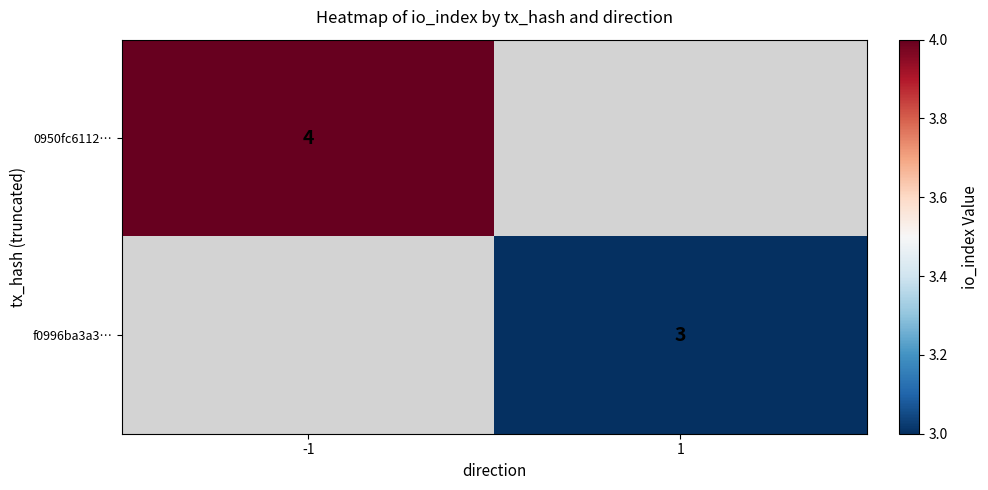

What is the smallest value displayed?

3.0